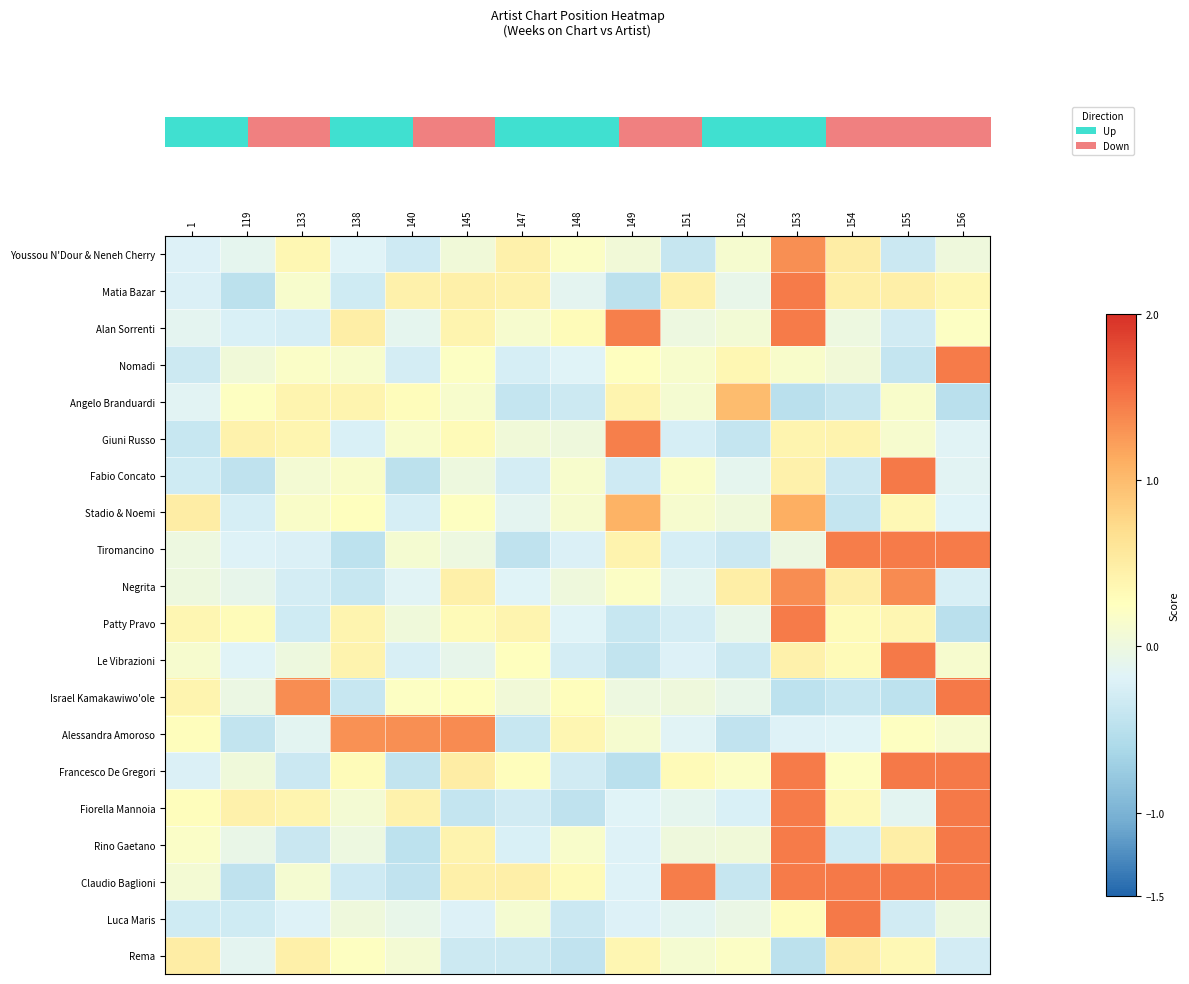

What is the spread (max minus min) of values at 155?

1.9